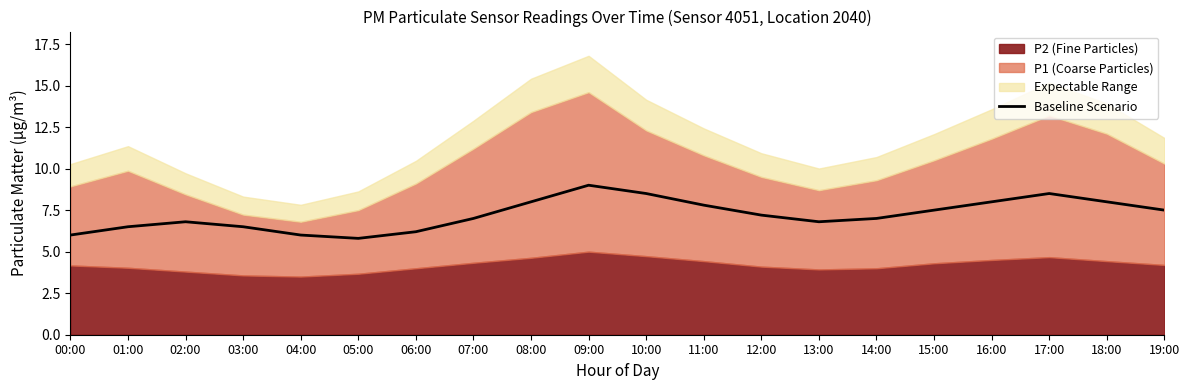

What is the ratio of the value at 13:00 to the value at 02:00?

1.0